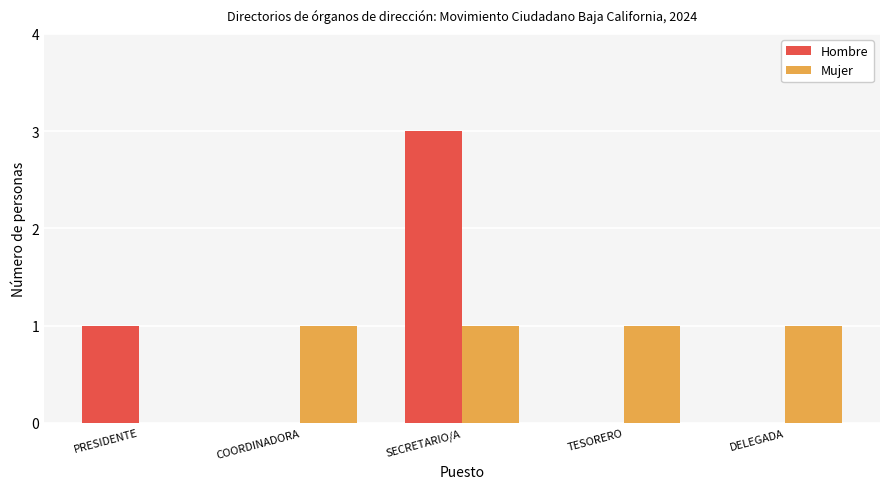

How many positive values does the Mujer series have?

4